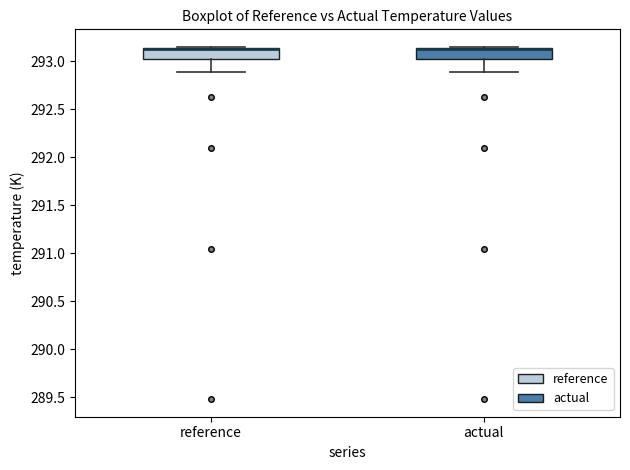

Reading left to right, transcribe this box plot: for each box, give where its median line is, the range the box spans, and where its two whiskers end, as read against the y-axis. The values are not printed on the chart, so give them approximately, as read against the axis.

reference: median 293.15 (drawn on the box's upper edge), box 293.05 to 293.15, whiskers 292.90 to 293.15
actual: median 293.15 (drawn on the box's upper edge), box 293.05 to 293.15, whiskers 292.90 to 293.15